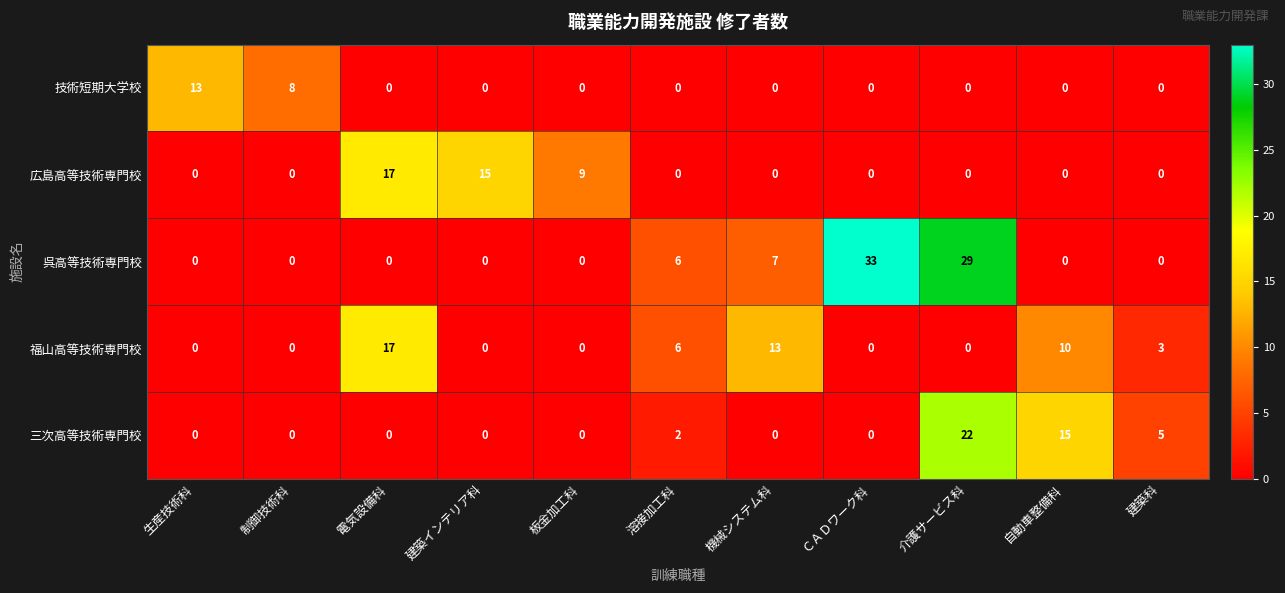

What is the maximum value for 福山高等技術専門校?

17